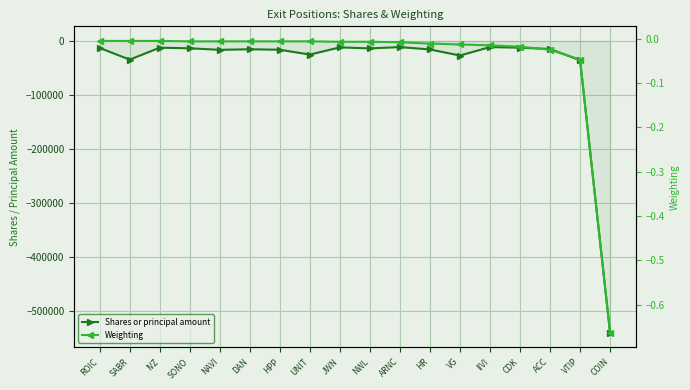

How many lines are shown in the chart?

2